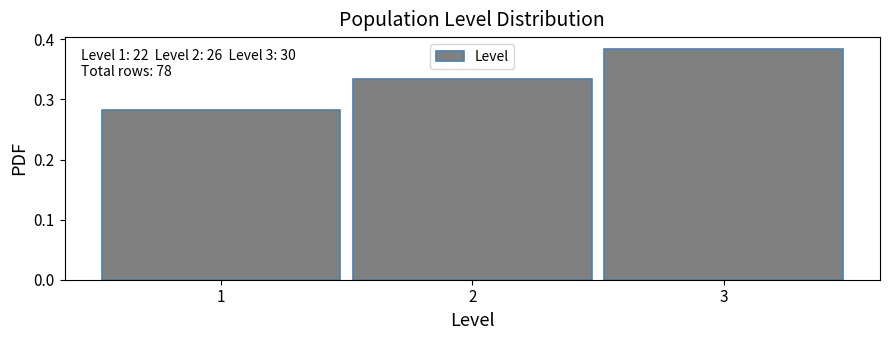

Which range on the x-axis has the tallest bar?

2.5 to 3.5